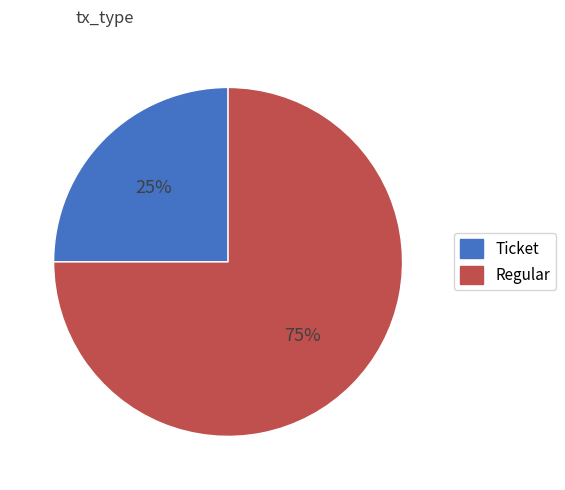

Rank the categories by value from highest to lowest.

Regular, Ticket